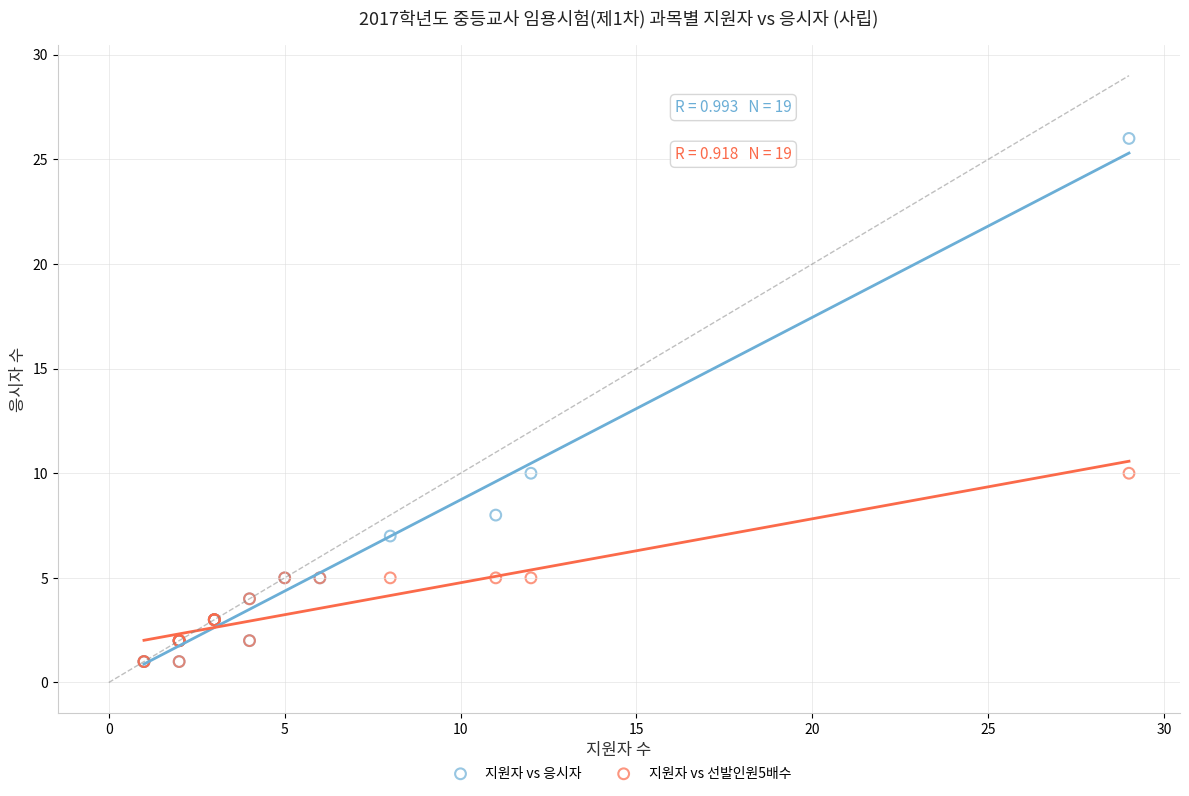

What are all the series names shown in the legend?

지원자 vs 응시자, 지원자 vs 선발인원5배수